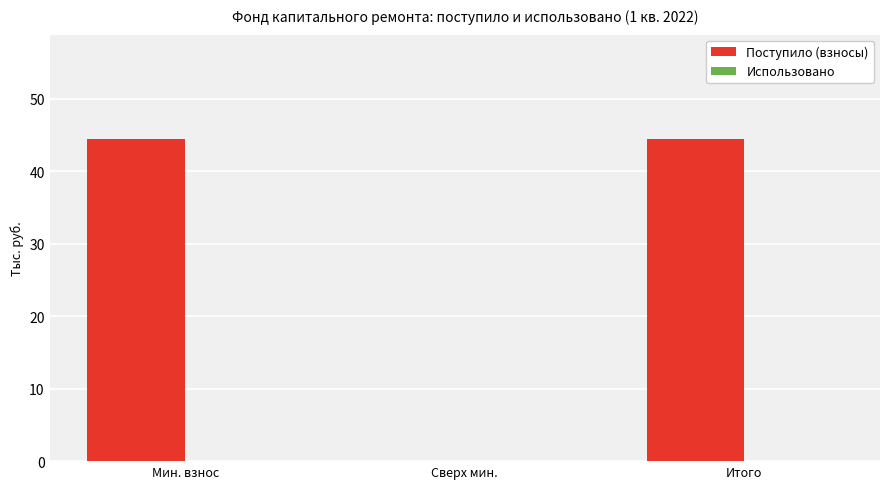

Is it true that the value at Сверх мин. is 0.0?

True